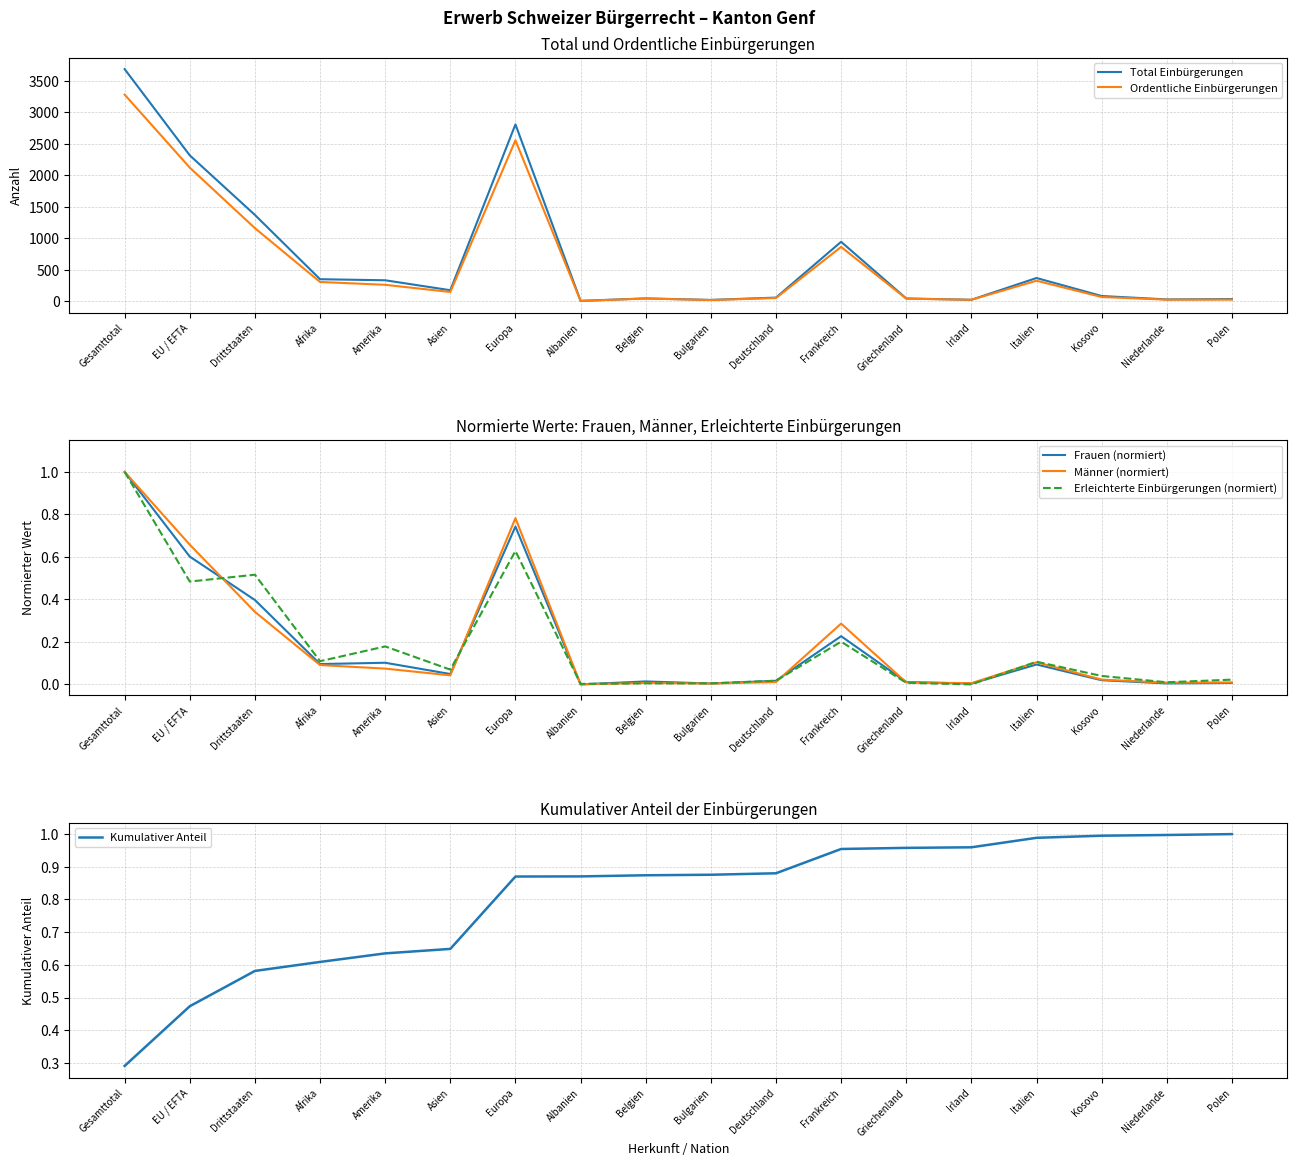

What is the total value across all series at Afrika?

654.9